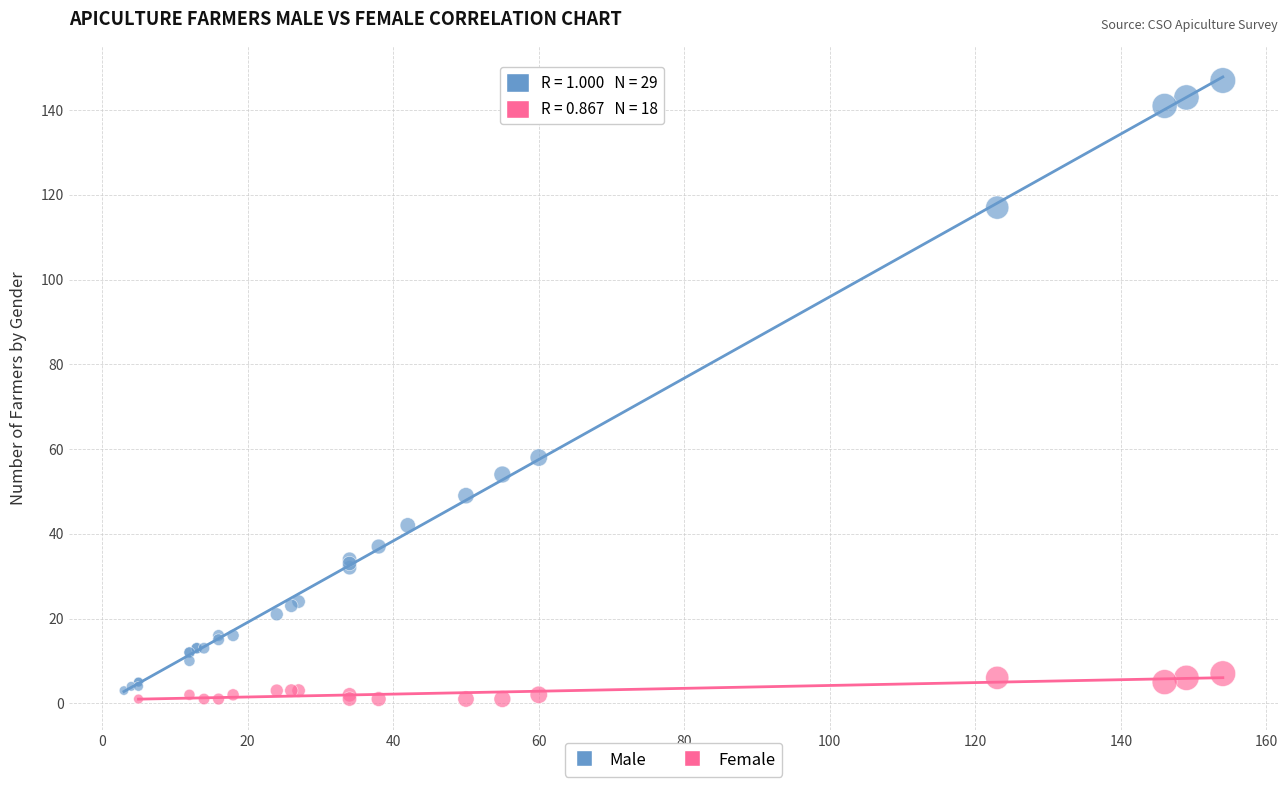

Which series contains the highest Y value?

Male